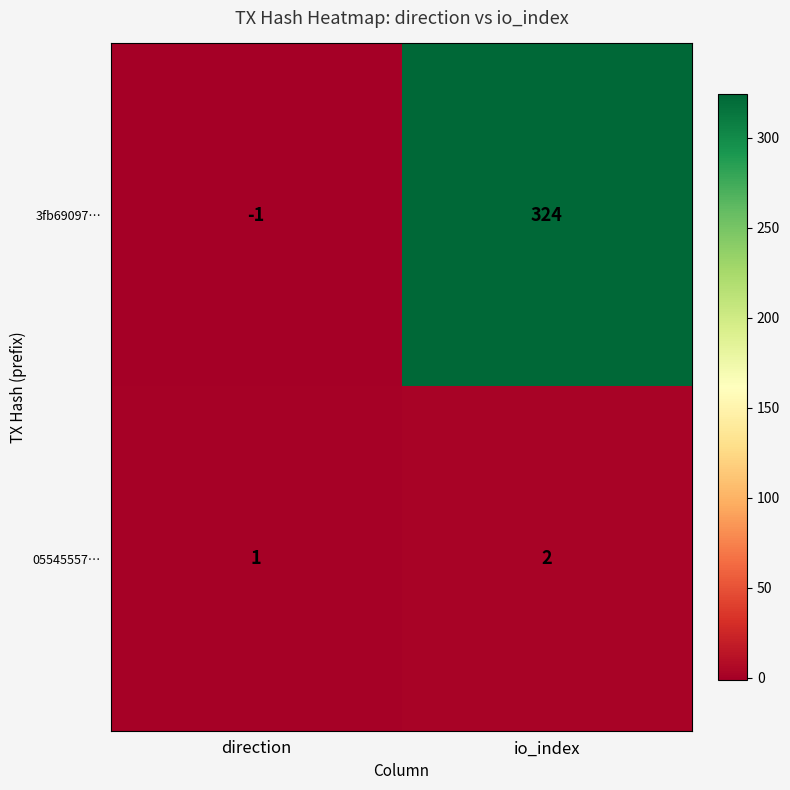

At which category does the chart reach its minimum across all series?

direction